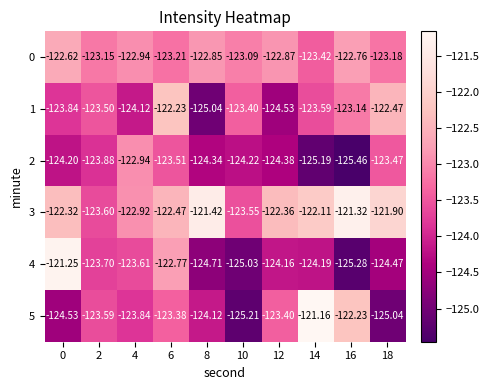

Is the value of 5 at 4 greater than the value of 0 at 12?

No